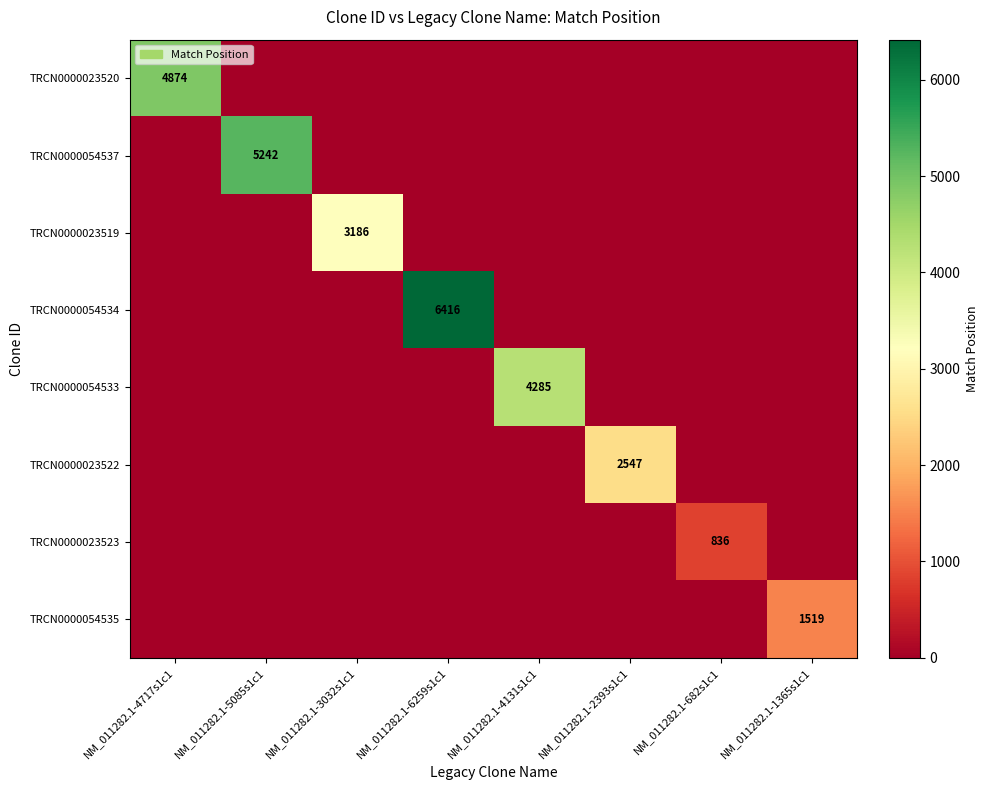

True or false: TRCN0000023519 has a value of 3186 at NM_011282.1-3032s1c1.

True